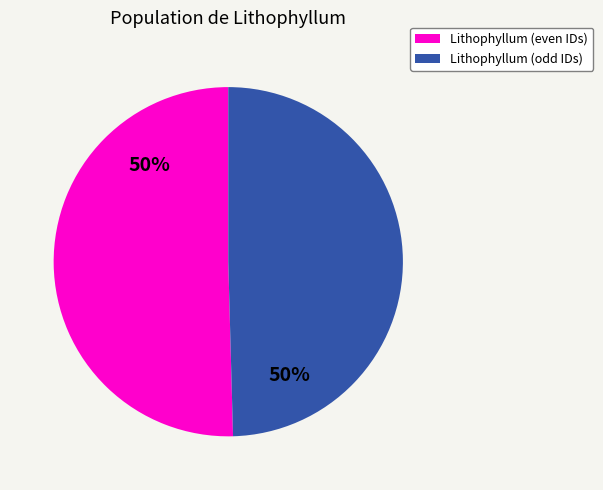

How many segments does this pie chart have?

2